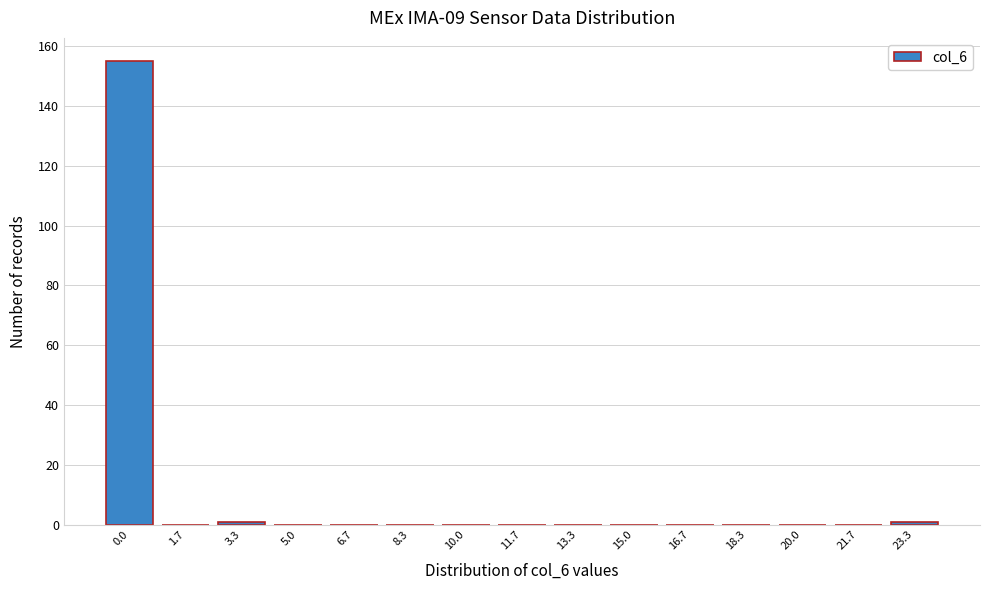

Reading left to right, extract all data points from this chart.

0.0=155	1.7=0	3.3=1	5.0=0	6.7=0	8.3=0	10.0=0	11.7=0	13.3=0	15.0=0	16.7=0	18.3=0	20.0=0	21.7=0	23.3=1